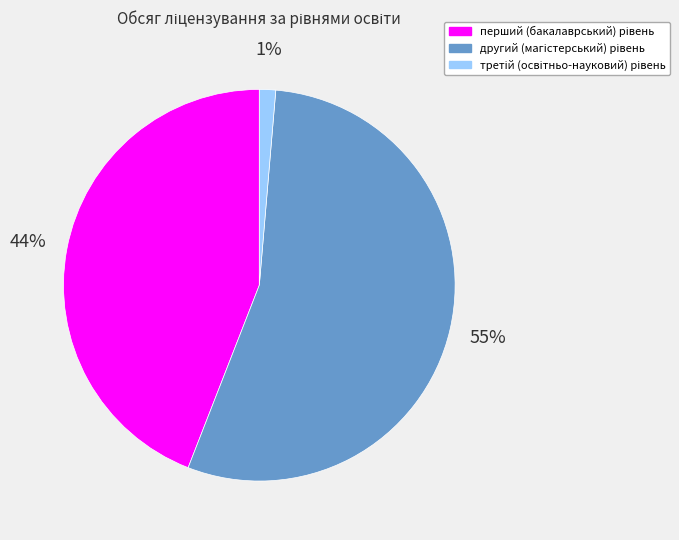

To the nearest percent, what is the average slice percentage?

33%